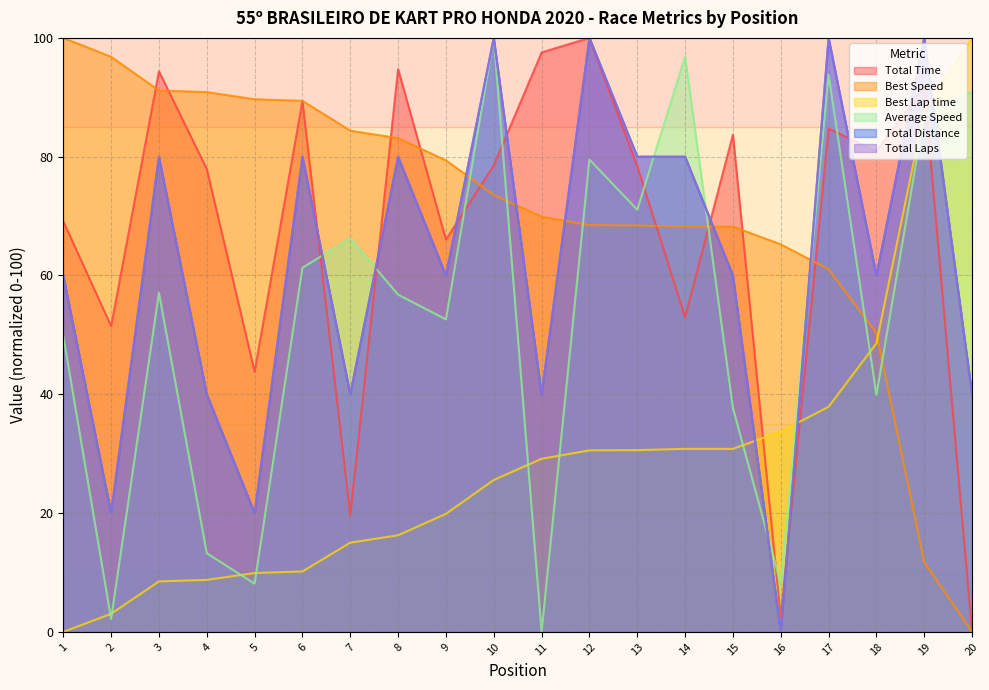

Does the chart display data point markers on the line(s)?

No